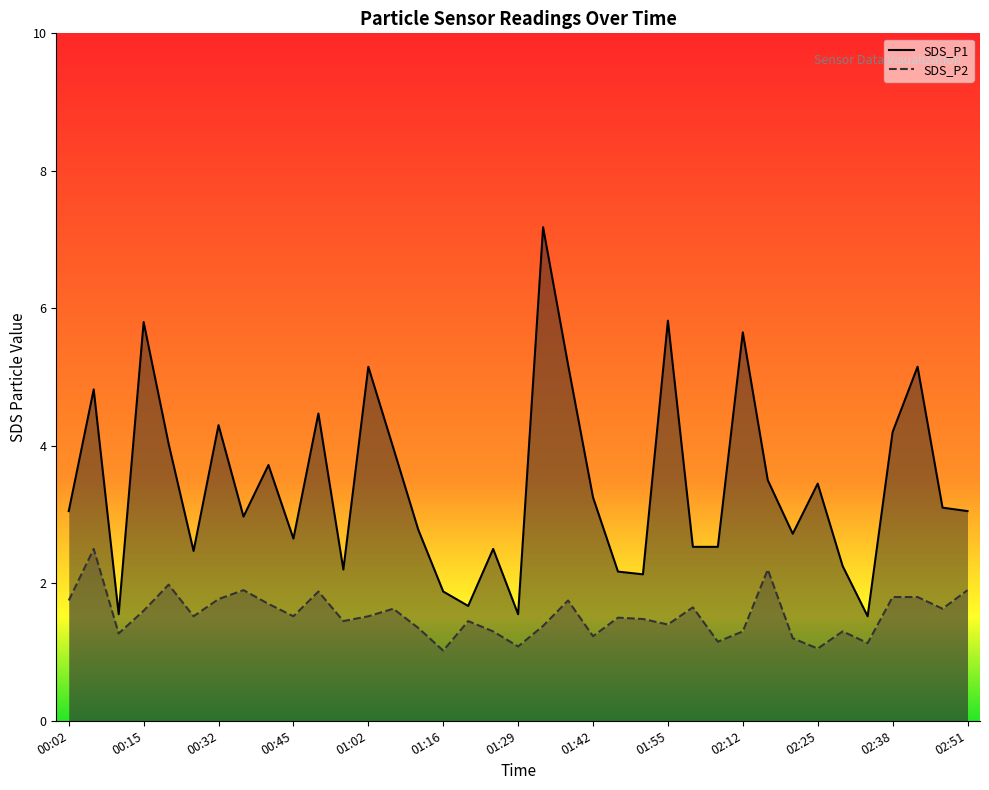

At which category does SDS_P2 reach its first local valley?

00:10